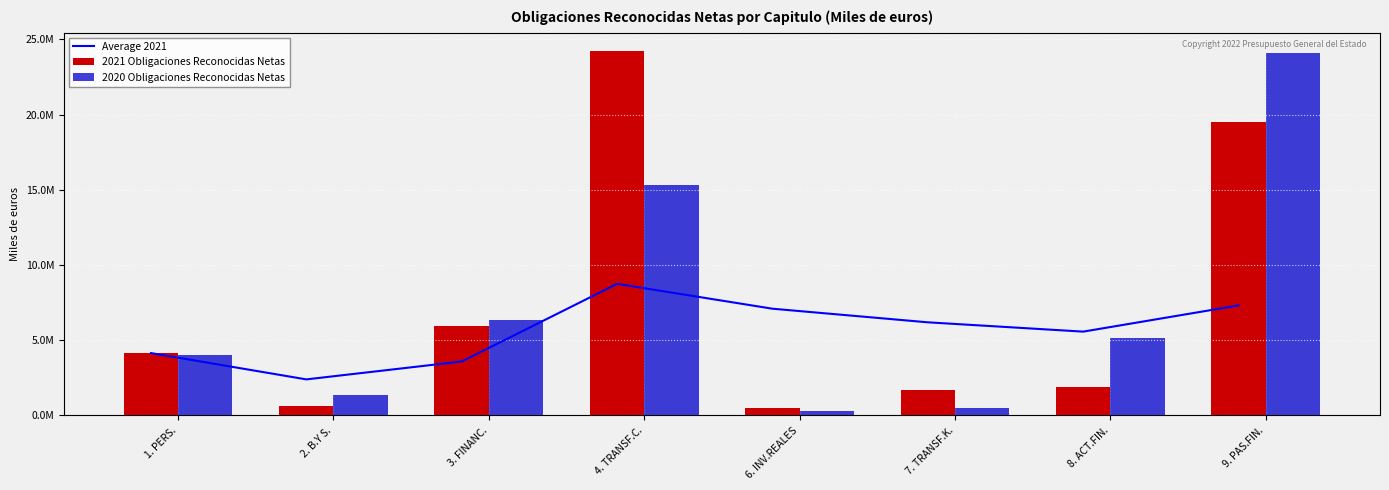

Which series has the largest total across all categories?

2021 Obligaciones Reconocidas Netas